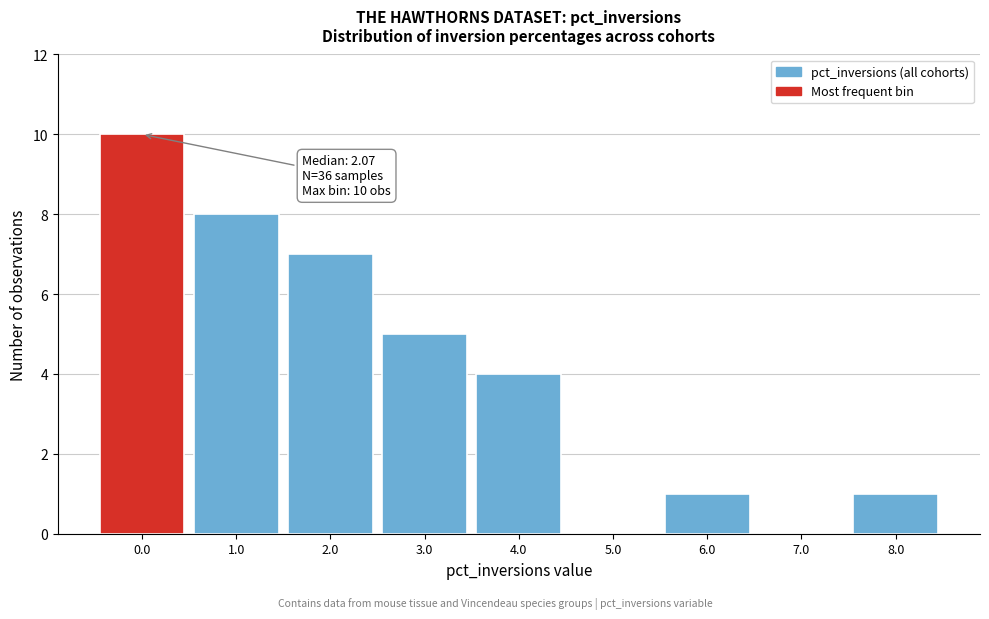

Reading right to left, extract all data points from this chart.

8.0=1	7.0=0	6.0=1	5.0=0	4.0=4	3.0=5	2.0=7	1.0=8	0.0=10